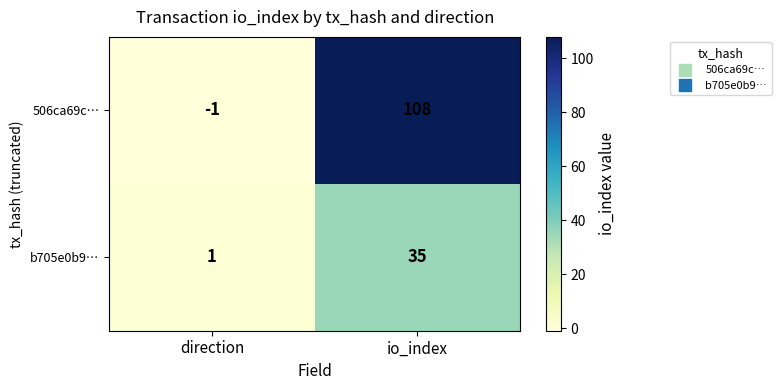

Which series has the largest range (max minus min)?

506ca69c…